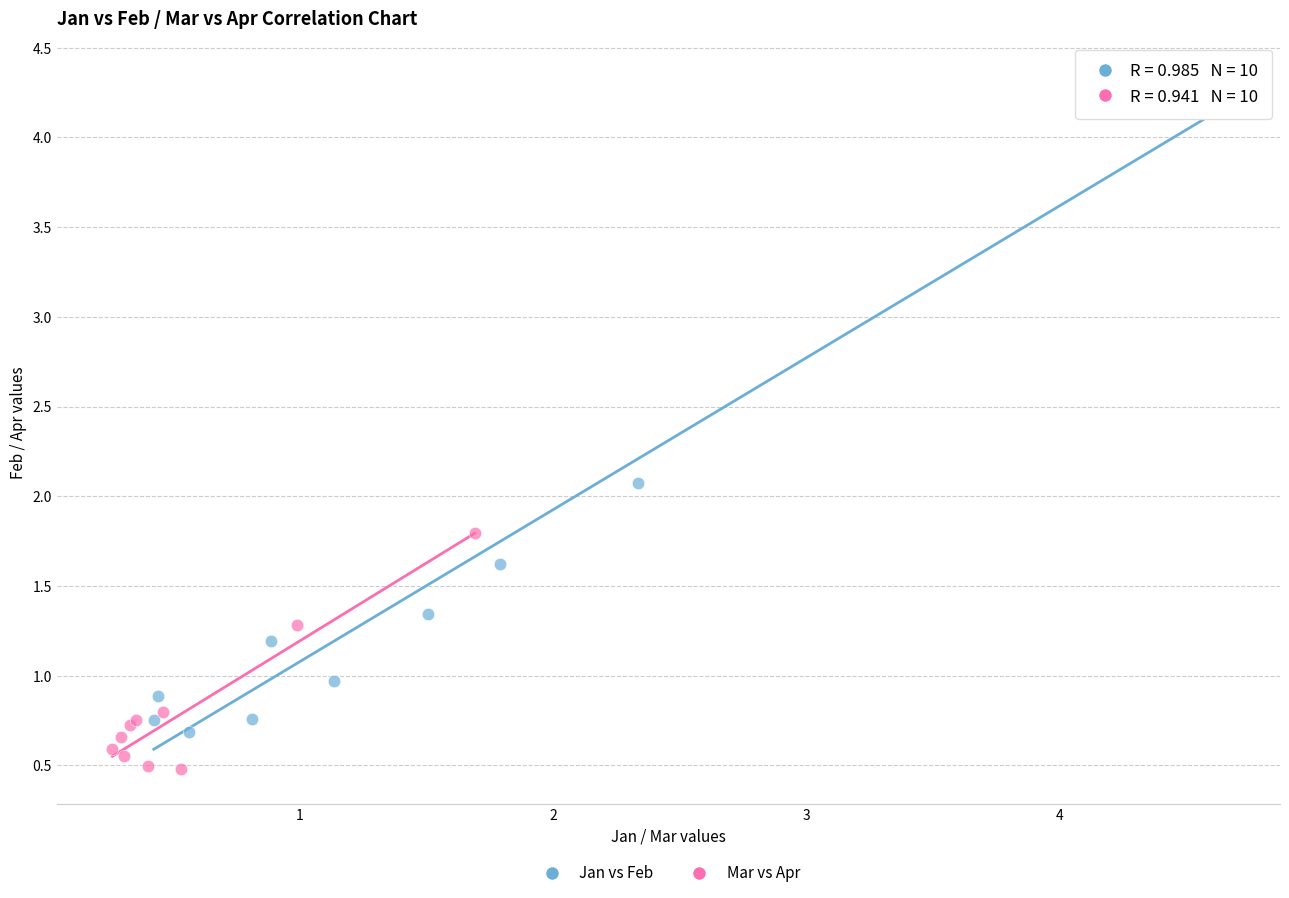

Which series reaches the maximum Y coordinate?

Jan vs Feb